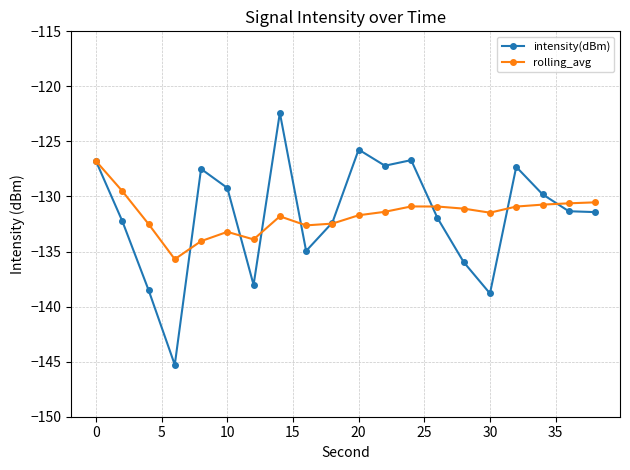

What is the smallest value displayed?

-145.3